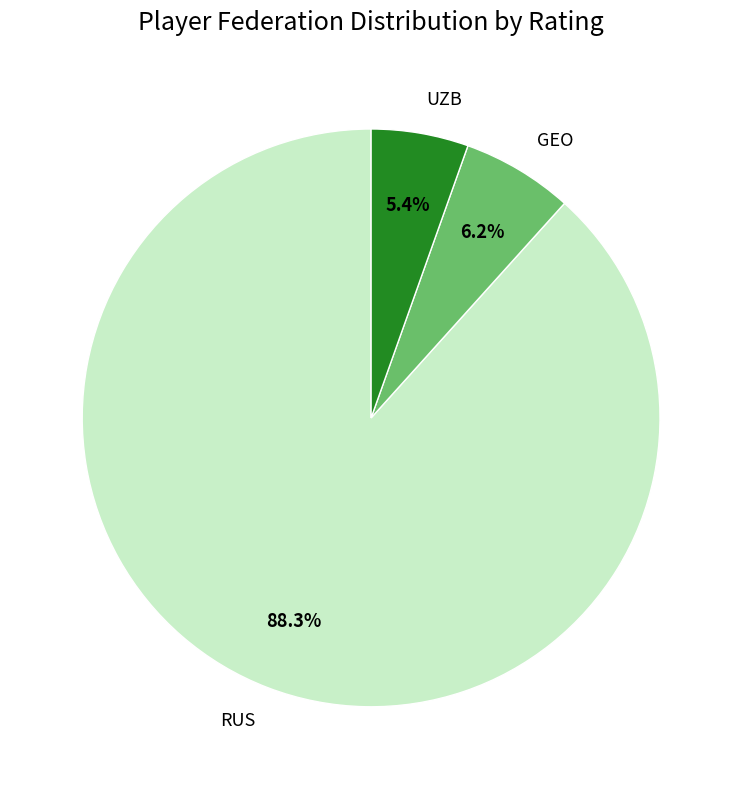

How many segments does this pie chart have?

3